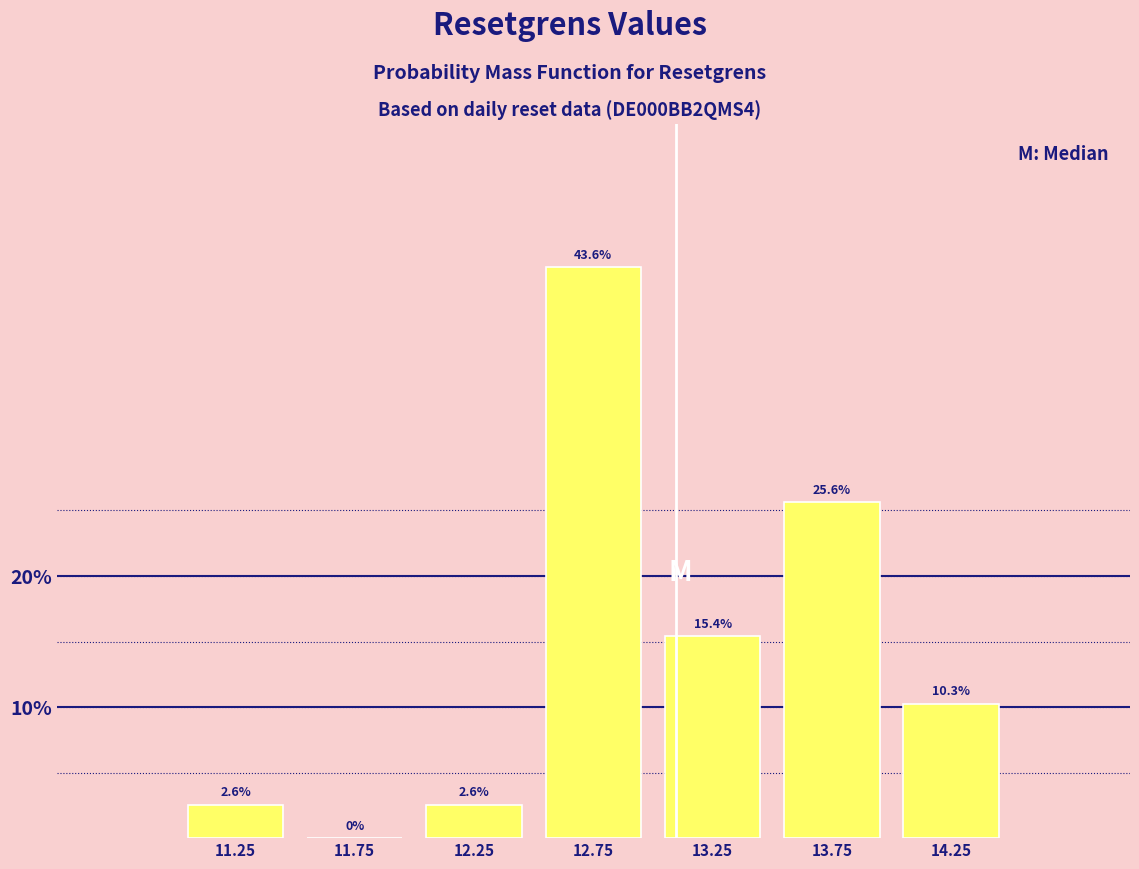

Which range on the x-axis has the tallest bar?

12.5 to 13.0